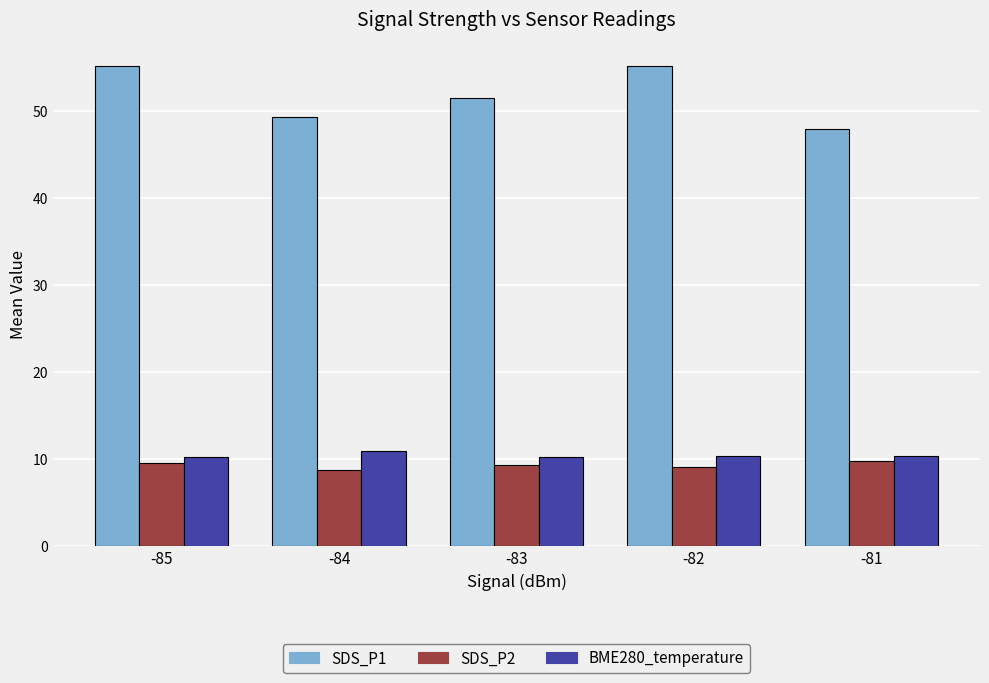

Which series has the largest total across all categories?

SDS_P1